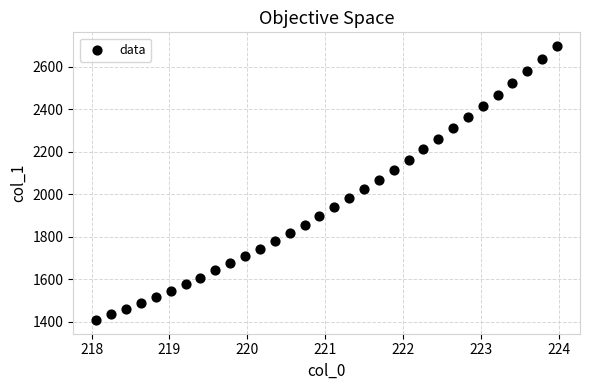

What is the range of Y values (max minus min)?

1288.5